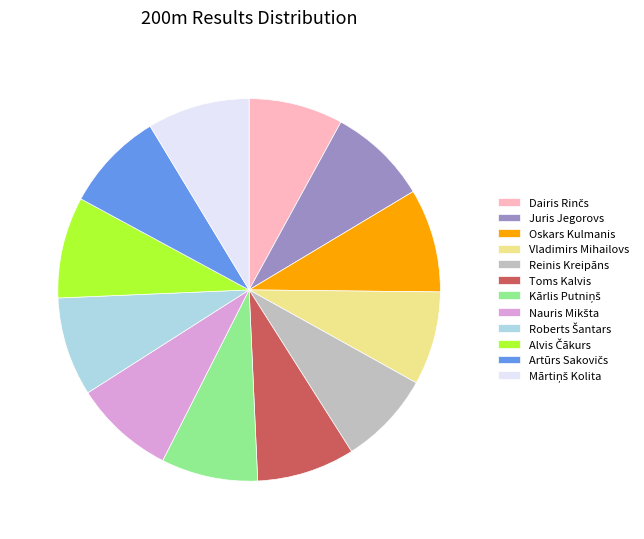

Combined, do Juris Jegorovs and Reinis Kreipāns account for over 50%?

No